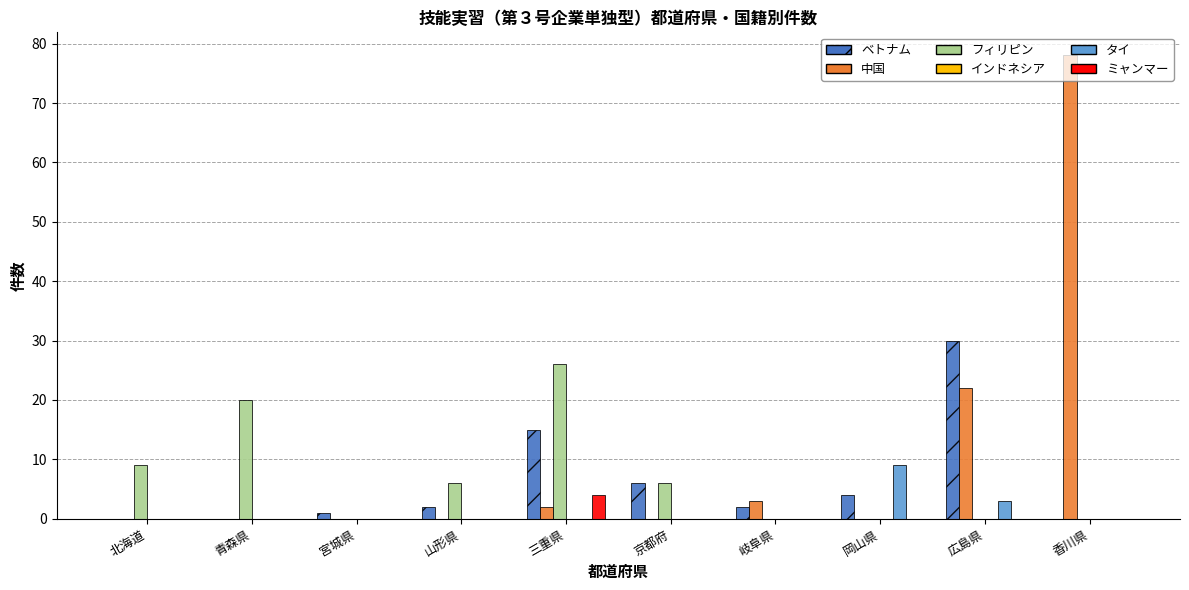

Which series has the largest total across all categories?

中国